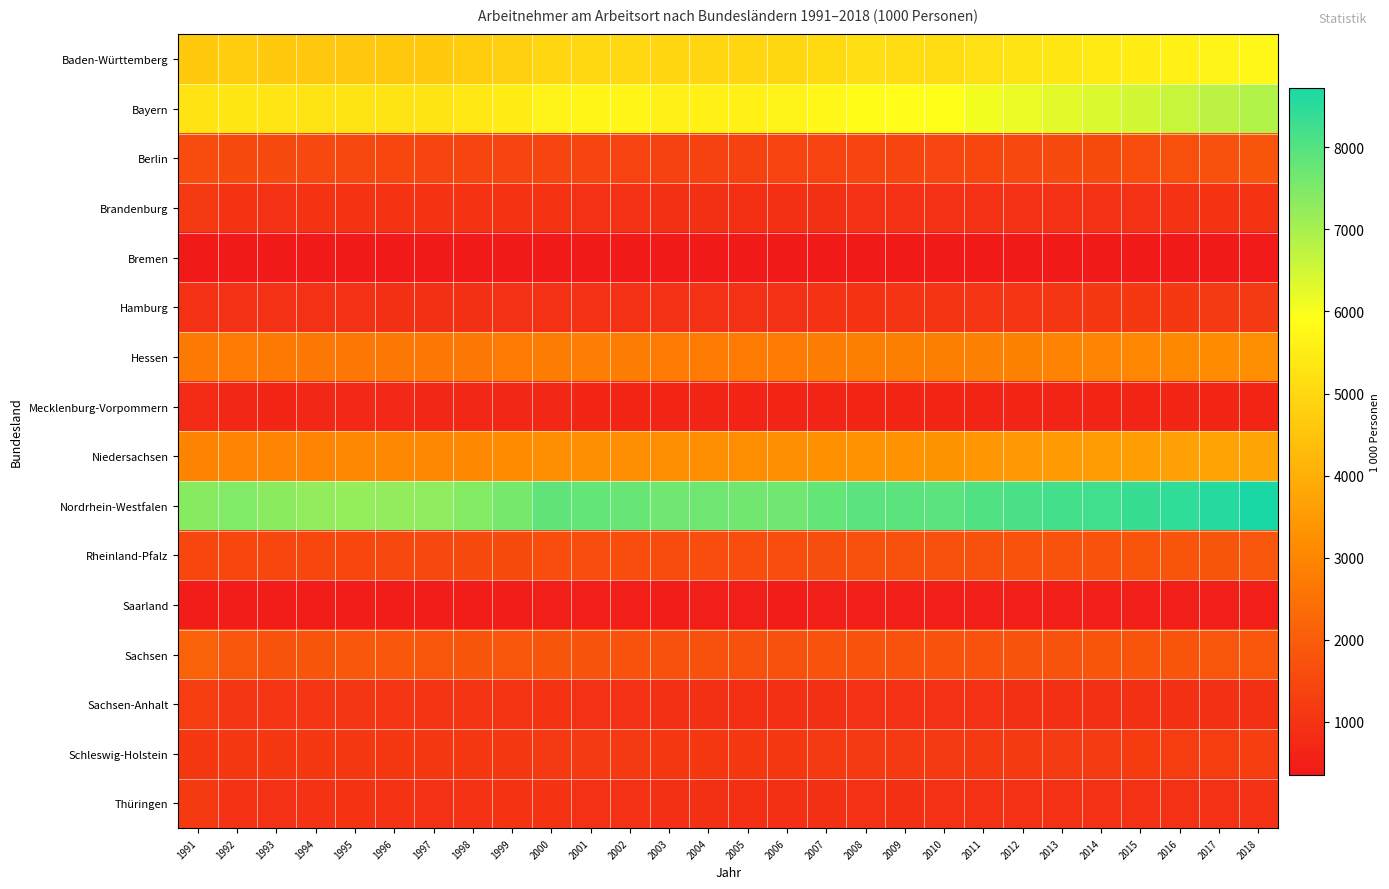

Reading left to right, extract all data points from this chart.

Baden-Württemberg: 1991=4666.9	1992=4720.7	1993=4632.5	1994=4580.3	1995=4583.9	1996=4608.6	1997=4627.5	1998=4701.8	1999=4795.7	2000=4958.7	2001=5000.5	2002=4999.2	2003=4941.1	2004=4942.8	2005=4938.5	2006=4967.1	2007=5058.8	2008=5150.5	2009=5120.4	2010=5125.1	2011=5206.8	2012=5289.8	2013=5360.6	2014=5434.1	2015=5493.8	2016=5582.4	2017=5679.7	2018=5771.9
Bayern: 1991=5274.3	1992=5358.5	1993=5310.3	1994=5307.2	1995=5304.0	1996=5284.7	1997=5288.5	1998=5403.7	1999=5512.2	2000=5660.2	2001=5708.1	2002=5693.0	2003=5612.0	2004=5598.2	2005=5606.0	2006=5657.3	2007=5770.8	2008=5870.2	2009=5895.6	2010=5944.4	2011=6061.7	2012=6178.1	2013=6268.3	2014=6363.7	2015=6483.7	2016=6610.5	2017=6739.6	2018=6874.8
Berlin: 1991=1581.0	1992=1546.3	1993=1530.4	1994=1508.4	1995=1503.1	1996=1471.1	1997=1433.6	1998=1421.6	1999=1421.6	2000=1447.5	2001=1426.2	2002=1396.8	2003=1364.5	2004=1359.9	2005=1348.3	2006=1366.7	2007=1397.5	2008=1425.7	2009=1444.6	2010=1458.6	2011=1474.7	2012=1511.9	2013=1544.6	2014=1577.9	2015=1616.0	2016=1665.6	2017=1721.5	2018=1777.8
Brandenburg: 1991=1131.9	1992=992.5	1993=956.3	1994=982.4	1995=1005.3	1996=1001.2	1997=996.7	1998=987.6	1999=986.1	2000=981.5	2001=952.5	2002=931.5	2003=913.3	2004=910.0	2005=893.7	2006=897.9	2007=917.0	2008=928.4	2009=939.0	2010=944.2	2011=946.0	2012=949.7	2013=951.9	2014=955.0	2015=955.0	2016=966.0	2017=982.5	2018=995.6
Bremen: 1991=374.9	1992=378.3	1993=371.5	1994=366.3	1995=357.8	1996=352.8	1997=354.7	1998=353.2	1999=355.2	2000=365.6	2001=365.7	2002=363.7	2003=359.1	2004=357.2	2005=353.5	2006=358.6	2007=366.4	2008=371.8	2009=369.7	2010=368.9	2011=374.2	2012=380.3	2013=382.2	2014=384.7	2015=386.5	2016=391.3	2017=396.9	2018=406.0
Hamburg: 1991=943.6	1992=955.7	1993=946.3	1994=942.9	1995=931.6	1996=924.2	1997=915.0	1998=920.8	1999=931.5	2000=950.3	2001=955.5	2002=946.0	2003=933.1	2004=935.3	2005=943.1	2006=949.9	2007=969.7	2008=996.9	2009=1011.4	2010=1016.2	2011=1028.7	2012=1050.5	2013=1067.2	2014=1078.4	2015=1090.4	2016=1113.6	2017=1133.0	2018=1152.6
Hessen: 1991=2680.8	1992=2717.1	1993=2686.7	1994=2669.2	1995=2658.2	1996=2661.9	1997=2648.9	1998=2673.4	1999=2724.2	2000=2805.7	2001=2813.8	2002=2801.0	2003=2753.9	2004=2750.3	2005=2733.8	2006=2745.5	2007=2792.2	2008=2833.4	2009=2834.8	2010=2835.1	2011=2876.6	2012=2913.7	2013=2930.9	2014=2971.3	2015=3011.7	2016=3059.3	2017=3124.3	2018=3180.0
Mecklenburg-Vorpommern: 1991=800.3	1992=709.0	1993=689.1	1994=706.8	1995=727.4	1996=718.5	1997=705.7	1998=702.6	1999=707.6	2000=705.8	2001=684.8	2002=671.6	2003=655.0	2004=649.7	2005=643.1	2006=647.4	2007=660.0	2008=665.2	2009=668.5	2010=664.3	2011=657.8	2012=656.6	2013=657.2	2014=660.7	2015=663.3	2016=667.1	2017=675.7	2018=683.6
Niedersachsen: 1991=2949.3	1992=3000.9	1993=2982.7	1994=2990.0	1995=3022.4	1996=3018.5	1997=3023.6	1998=3052.1	1999=3125.3	2000=3224.8	2001=3208.3	2002=3205.1	2003=3179.1	2004=3189.5	2005=3165.7	2006=3185.4	2007=3244.5	2008=3296.6	2009=3326.6	2010=3343.2	2011=3400.3	2012=3448.9	2013=3488.7	2014=3534.4	2015=3578.9	2016=3638.8	2017=3688.5	2018=3741.6
Nordrhein-Westfalen: 1991=7384.8	1992=7455.7	1993=7338.1	1994=7250.4	1995=7225.5	1996=7252.2	1997=7292.9	1998=7432.3	1999=7607.0	2000=7852.8	2001=7811.9	2002=7767.8	2003=7663.4	2004=7680.6	2005=7640.9	2006=7671.7	2007=7799.9	2008=7917.7	2009=7912.3	2010=7923.8	2011=8039.5	2012=8129.1	2013=8187.3	2014=8250.5	2015=8350.1	2016=8459.5	2017=8587.0	2018=8725.9
Rheinland-Pfalz: 1991=1484.4	1992=1497.4	1993=1483.8	1994=1485.0	1995=1495.6	1996=1505.7	1997=1509.6	1998=1533.3	1999=1567.1	2000=1613.8	2001=1614.1	2002=1620.4	2003=1604.2	2004=1617.9	2005=1617.3	2006=1626.7	2007=1658.0	2008=1683.6	2009=1686.0	2010=1690.6	2011=1711.6	2012=1729.4	2013=1742.0	2014=1758.5	2015=1777.5	2016=1796.3	2017=1817.0	2018=1839.3
Saarland: 1991=442.6	1992=446.2	1993=439.2	1994=436.6	1995=438.6	1996=438.9	1997=437.5	1998=446.5	1999=459.9	2000=474.8	2001=474.2	2002=472.0	2003=466.7	2004=467.8	2005=467.8	2006=467.0	2007=471.1	2008=475.5	2009=472.1	2010=474.3	2011=480.8	2012=481.7	2013=479.4	2014=480.6	2015=482.2	2016=485.5	2017=489.5	2018=492.2
Sachsen: 1991=2136.1	1992=1837.4	1993=1763.3	1994=1809.6	1995=1862.4	1996=1861.7	1997=1828.4	1998=1820.3	1999=1824.6	2000=1813.3	2001=1768.3	2002=1742.0	2003=1722.4	2004=1712.0	2005=1682.7	2006=1698.3	2007=1728.8	2008=1742.7	2009=1732.0	2010=1740.3	2011=1744.2	2012=1759.5	2013=1772.9	2014=1785.5	2015=1788.0	2016=1807.5	2017=1832.4	2018=1854.0
Sachsen-Anhalt: 1991=1215.3	1992=1066.0	1993=1033.4	1994=1050.5	1995=1066.1	1996=1045.7	1997=1021.7	1998=1017.7	1999=1007.0	2000=985.8	2001=955.9	2002=934.9	2003=919.4	2004=912.6	2005=895.0	2006=903.8	2007=918.7	2008=928.9	2009=928.5	2010=930.6	2011=926.4	2012=922.4	2013=919.3	2014=913.9	2015=911.2	2016=914.5	2017=919.9	2018=921.3
Schleswig-Holstein: 1991=1083.0	1992=1097.0	1993=1086.9	1994=1082.8	1995=1088.5	1996=1092.4	1997=1089.3	1998=1093.6	1999=1114.5	2000=1138.1	2001=1137.5	2002=1127.0	2003=1108.1	2004=1105.9	2005=1100.0	2006=1109.3	2007=1127.1	2008=1141.9	2009=1148.2	2010=1147.9	2011=1158.1	2012=1165.0	2013=1173.3	2014=1183.7	2015=1198.1	2016=1220.0	2017=1244.7	2018=1265.9
Thüringen: 1991=1158.5	1992=973.5	1993=943.4	1994=963.7	1995=974.5	1996=962.9	1997=951.6	1998=971.3	1999=989.5	2000=979.0	2001=954.5	2002=932.0	2003=907.8	2004=911.2	2005=900.7	2006=906.3	2007=922.5	2008=929.9	2009=921.1	2010=925.7	2011=929.5	2012=930.6	2013=929.3	2014=929.1	2015=930.7	2016=935.0	2017=944.1	2018=948.7